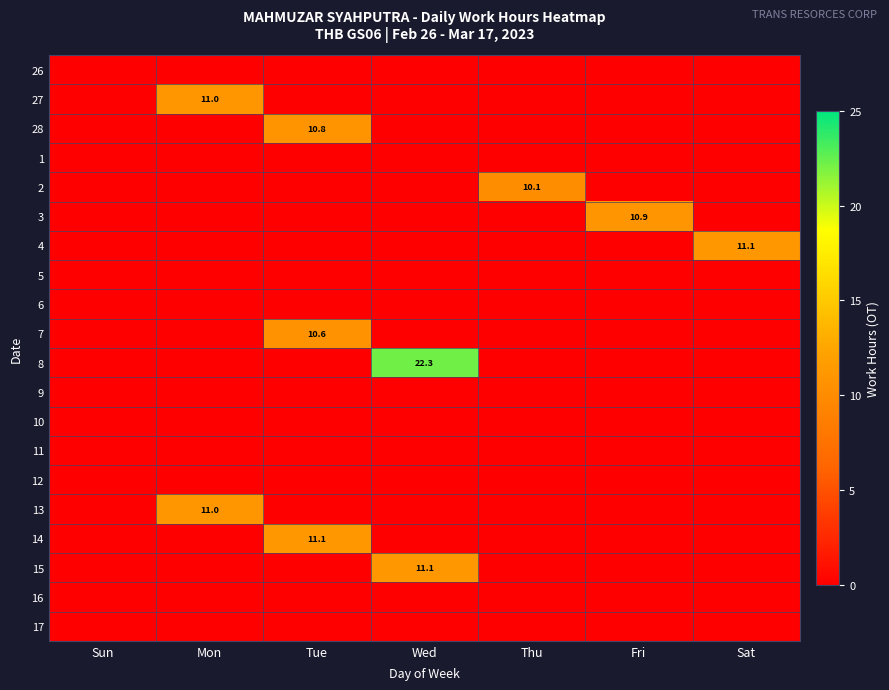

The 15 series shows 7.4 at Wed. True or false?

False